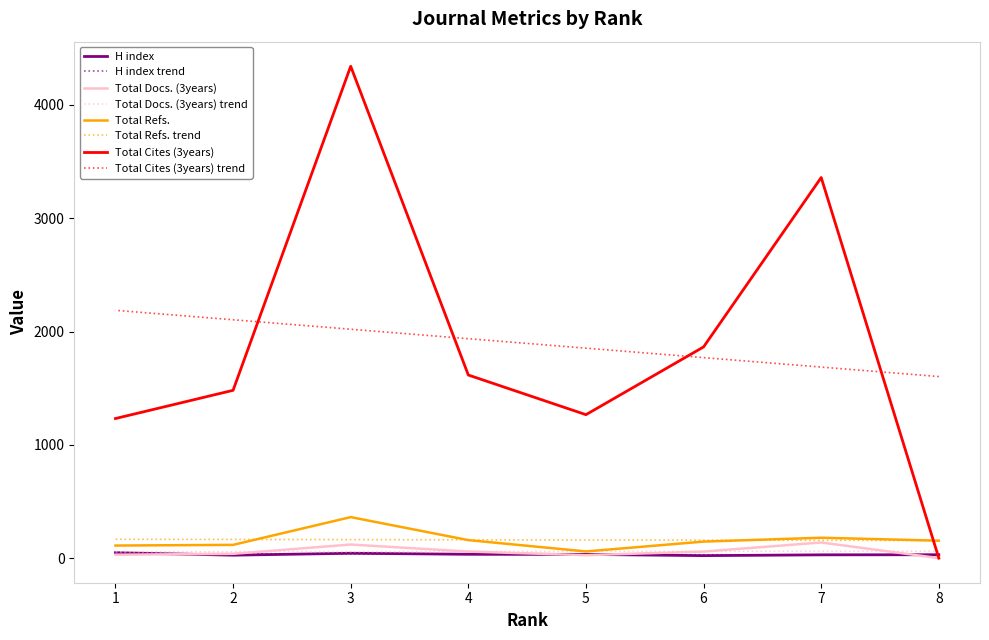

At how many categories does at least one series exceed 22?

8